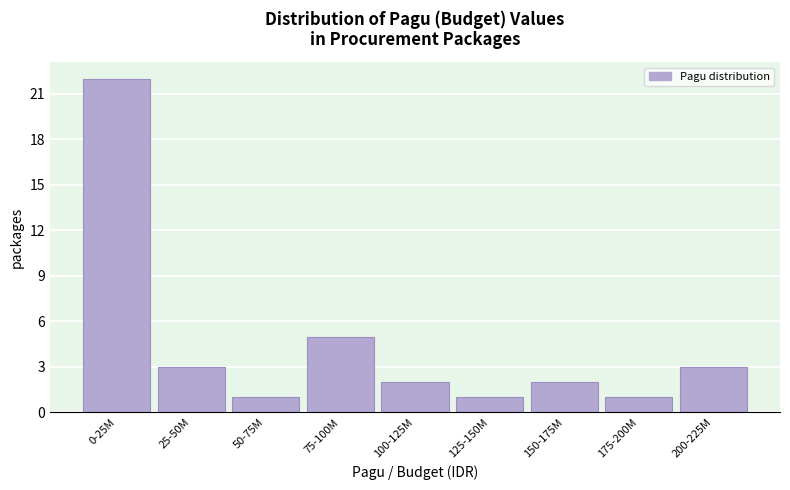

Reading left to right, what are all the values shown in this chart?

22	3	1	5	2	1	2	1	3